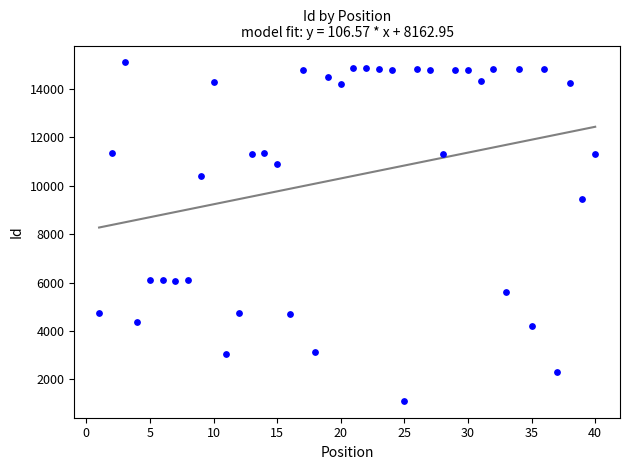

What is the range of Y values (max minus min)?

13958